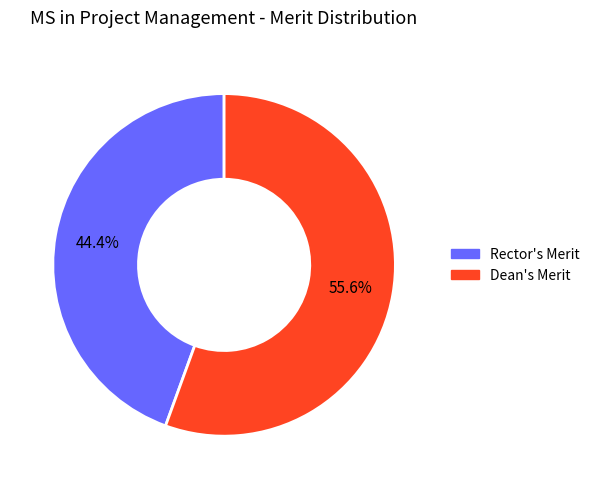

Is there any slice that represents more than half of the pie?

Yes